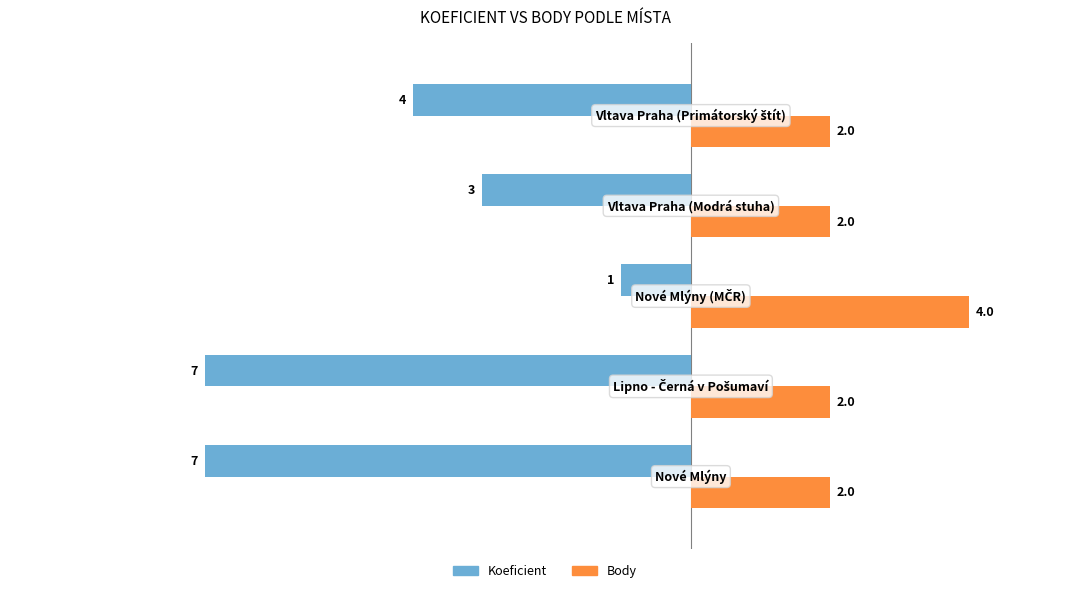

Which series has the widest spread of values?

Koeficient